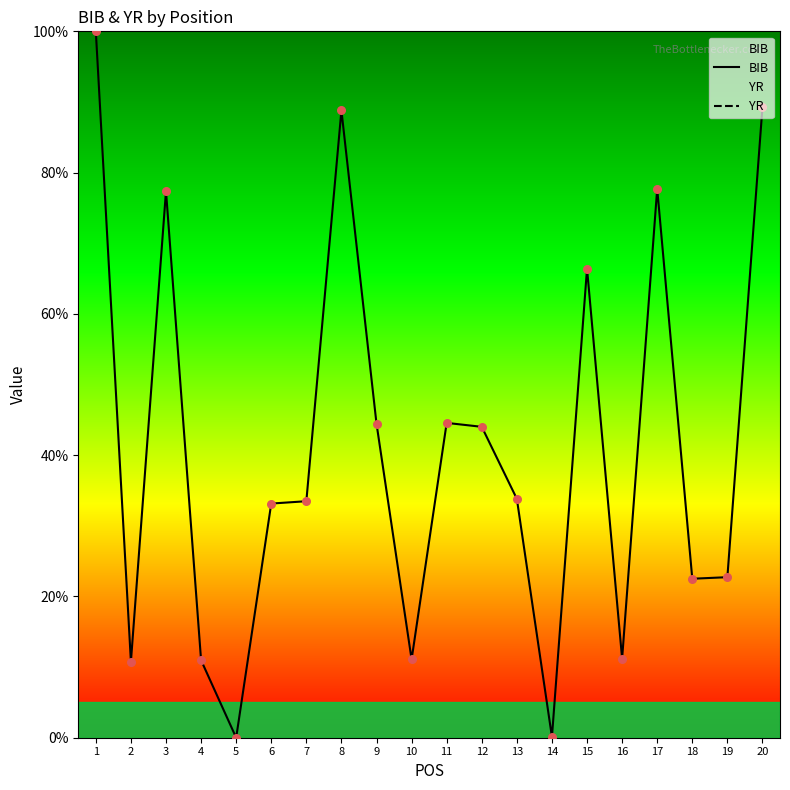

What are all the series names shown in the legend?

BIB, YR